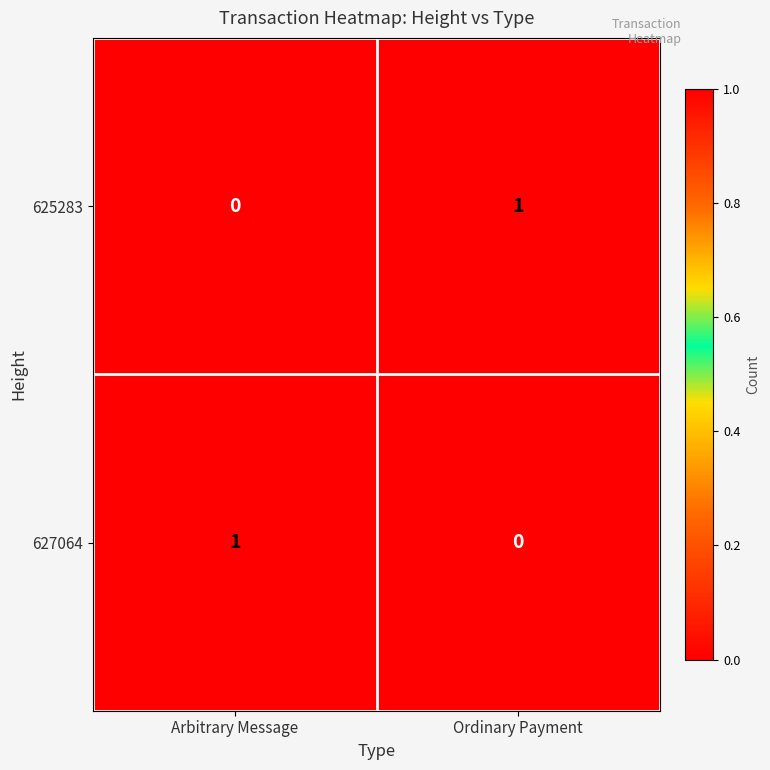

Rank the categories by 625283 value from lowest to highest.

Arbitrary Message, Ordinary Payment